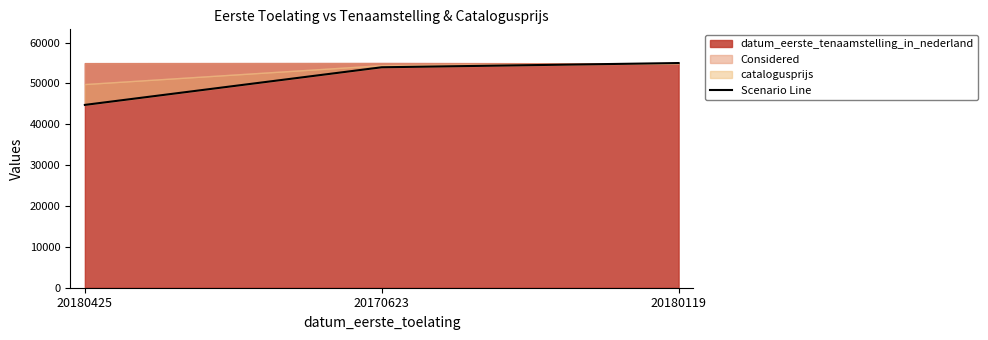

Where does the data first go above 53957?

20180119